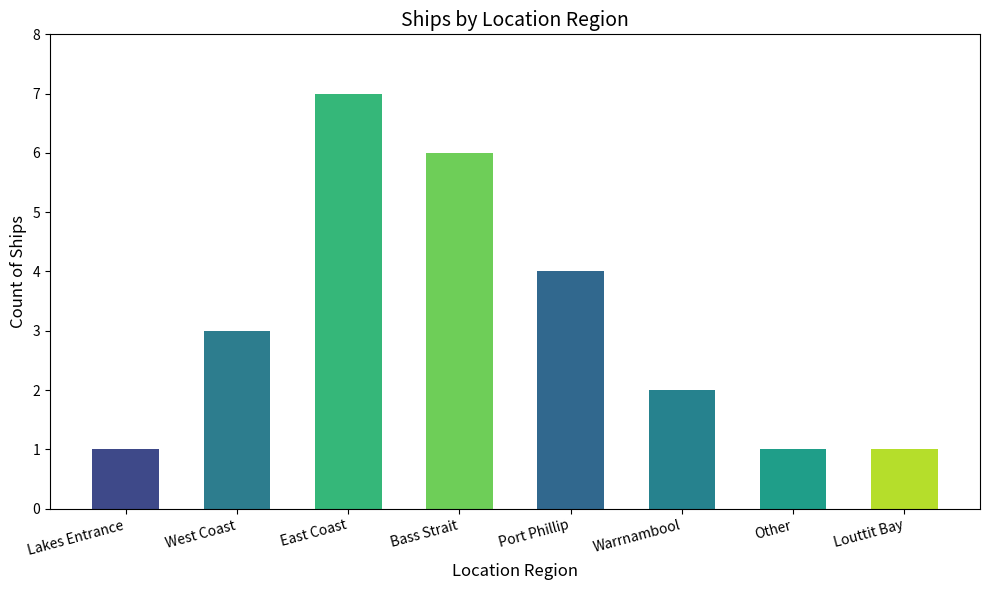

What is the sum of all values?

25